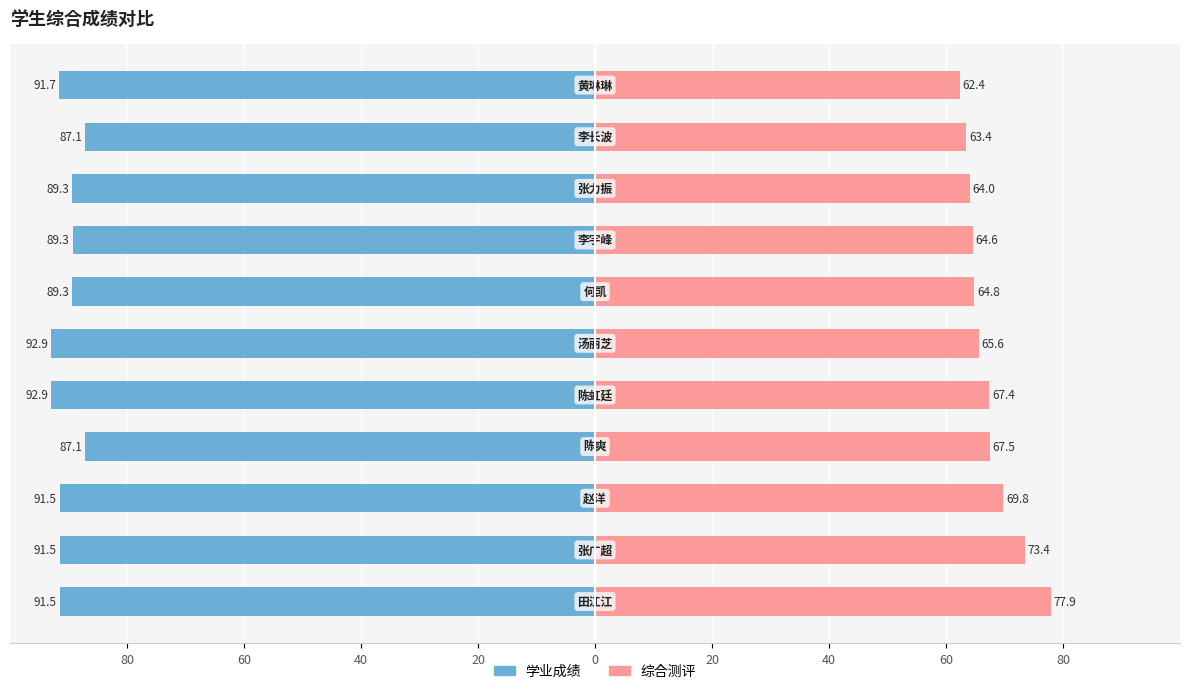

What are all the series names shown in the legend?

学业成绩, 综合测评